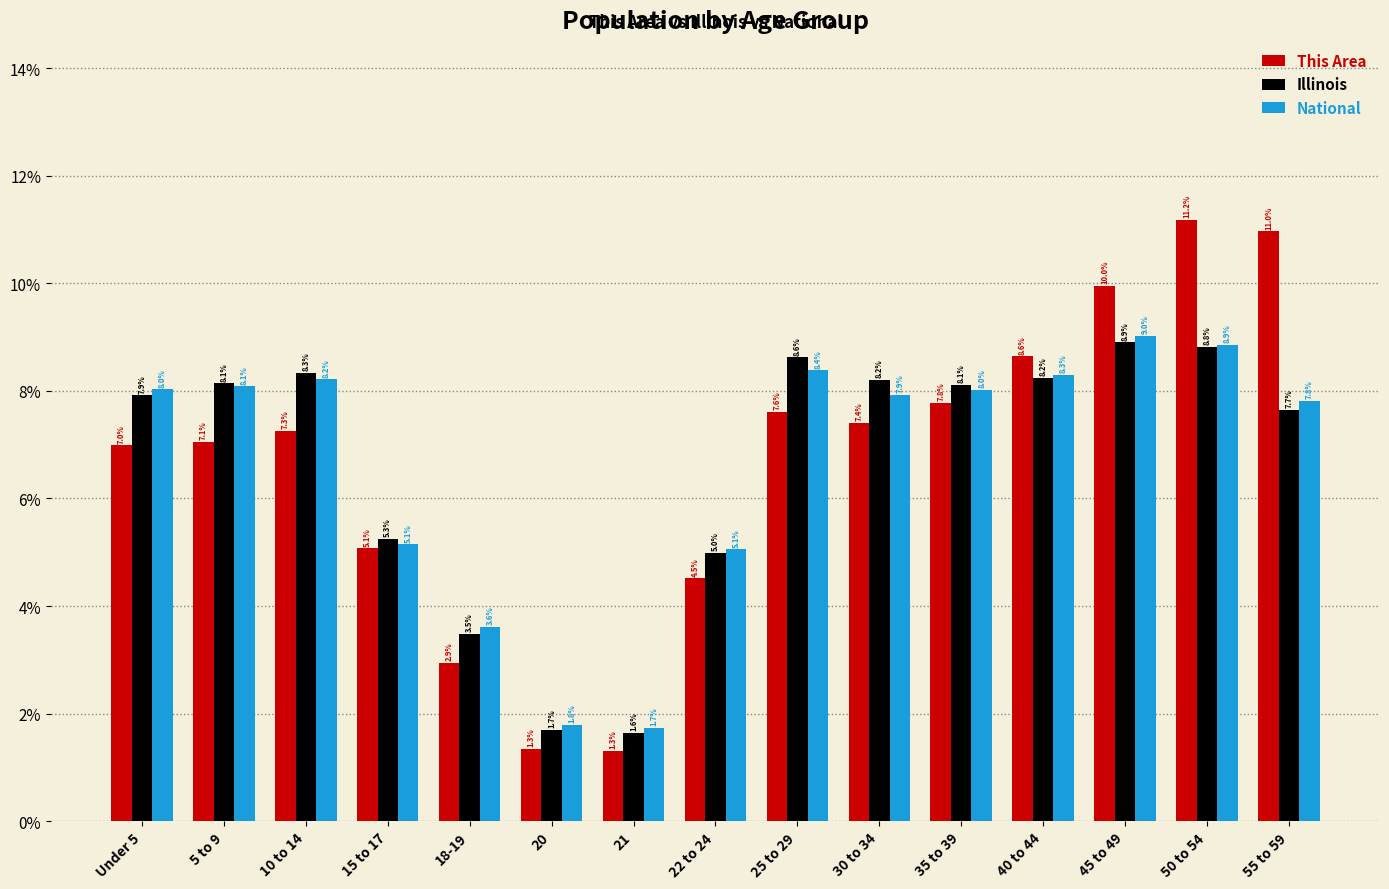

What is the value of the Illinois bar at the 2nd from the left?

8.1